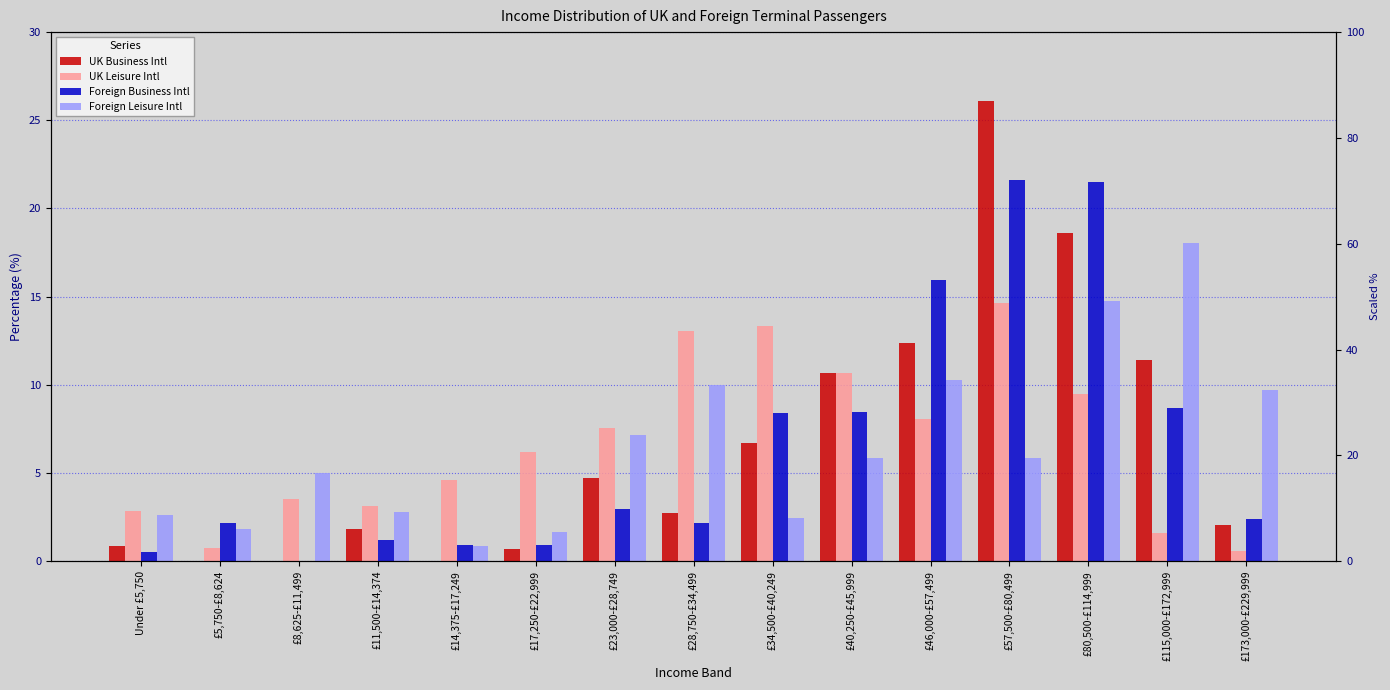

List the labels in order of UK Business Intl value, smallest first.

£5,750-£8,624, £8,625-£11,499, £14,375-£17,249, £17,250-£22,999, Under £5,750, £11,500-£14,374, £173,000-£229,999, £28,750-£34,499, £23,000-£28,749, £34,500-£40,249, £40,250-£45,999, £115,000-£172,999, £46,000-£57,499, £80,500-£114,999, £57,500-£80,499